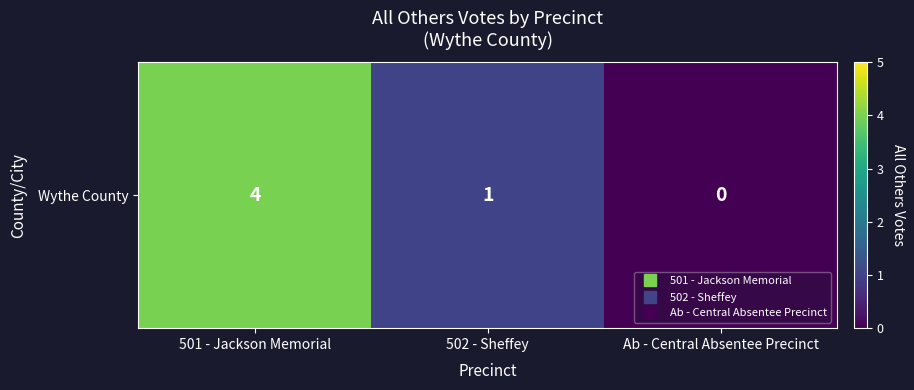

How many values exceed 1?

1